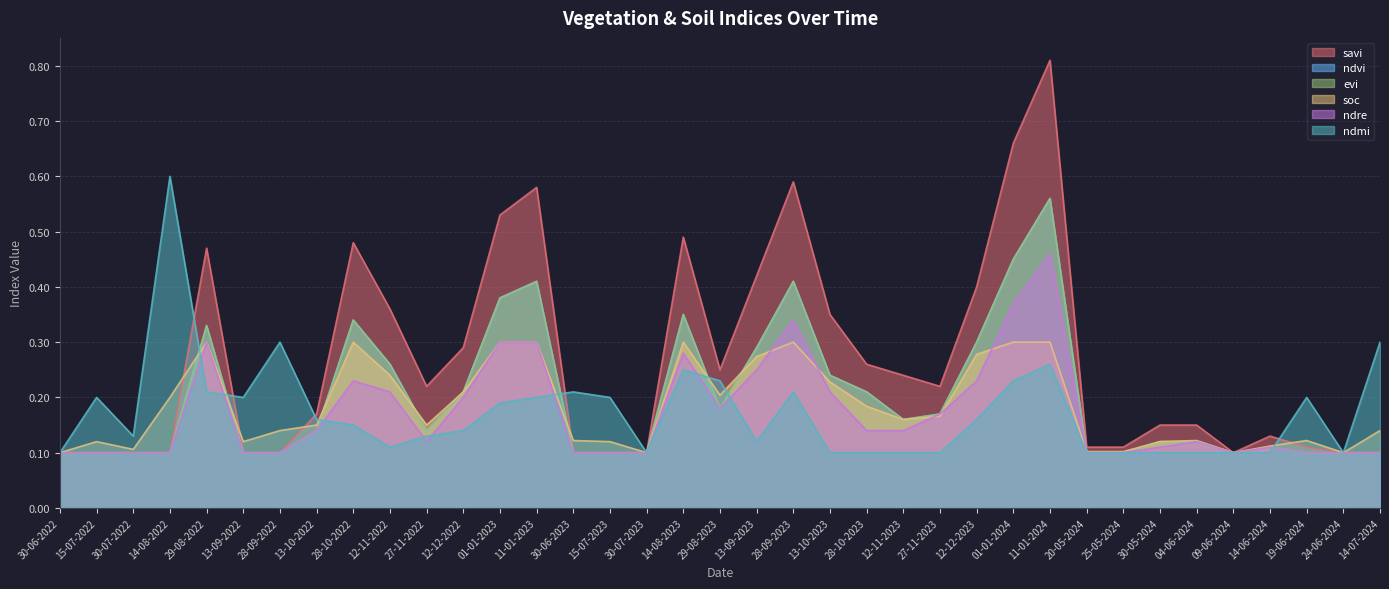

At how many categories does at least one series exceed 0?

37